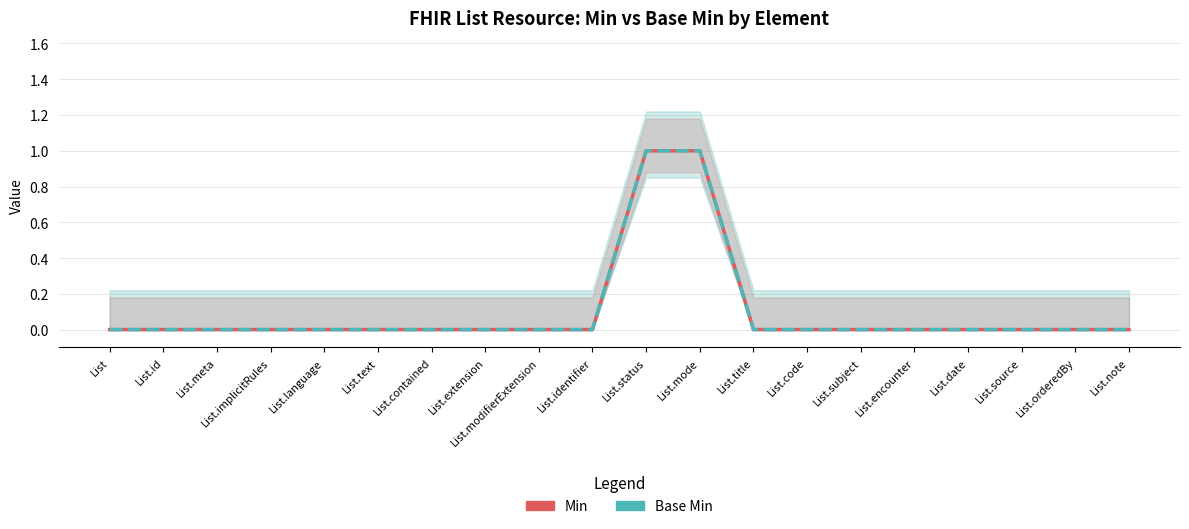

Reading left to right, what are all the values shown in this chart?

Min: 0	0	0	0	0	0	0	0	0	0	1	1	0	0	0	0	0	0	0	0
Base Min: 0	0	0	0	0	0	0	0	0	0	1	1	0	0	0	0	0	0	0	0